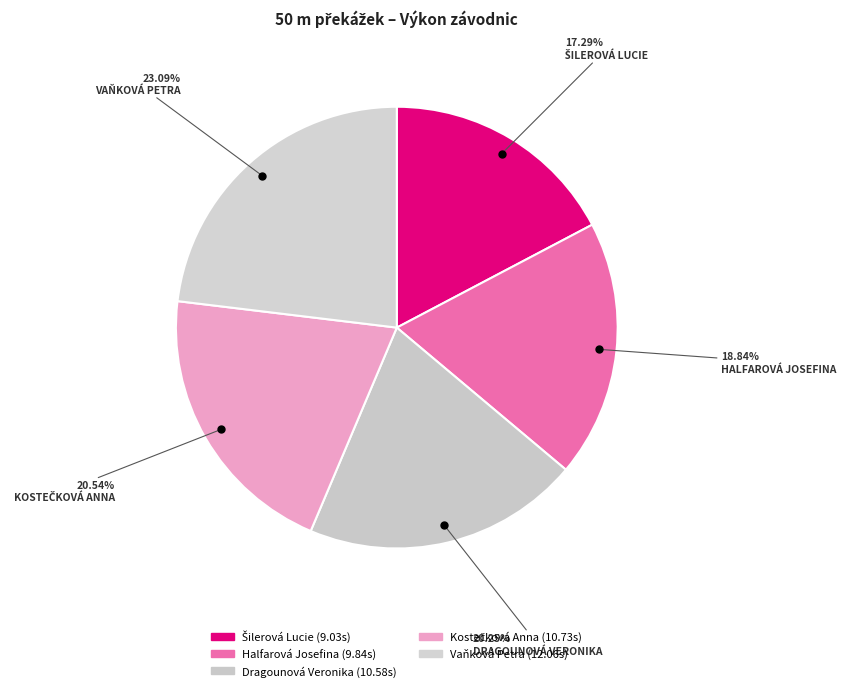

Count the number of slices in the pie.

5